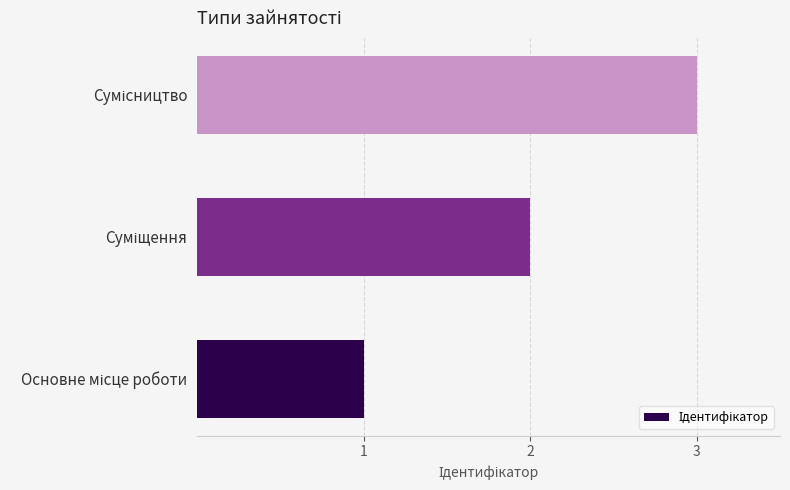

What is the greatest value displayed?

3